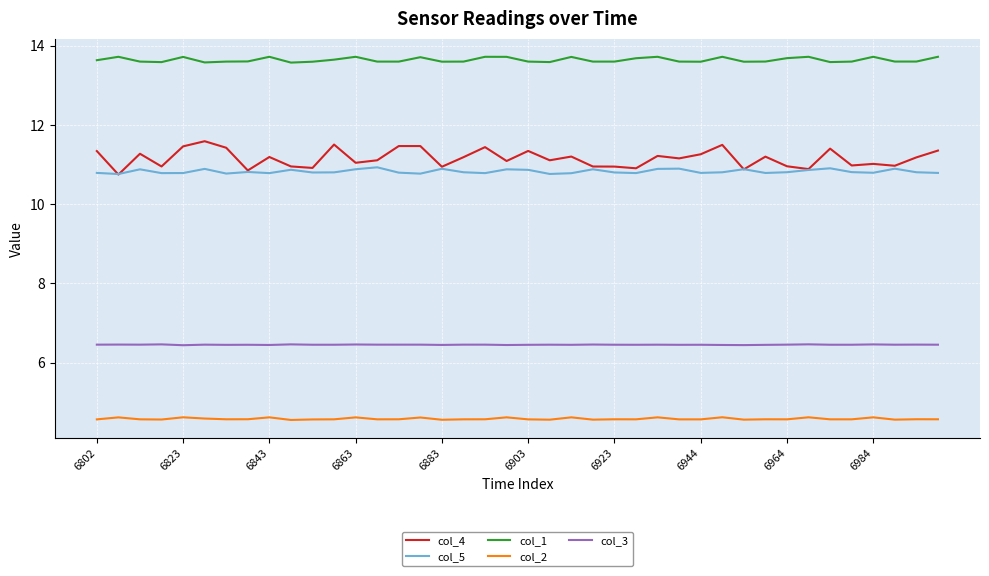

Which series has the largest range (max minus min)?

col_4